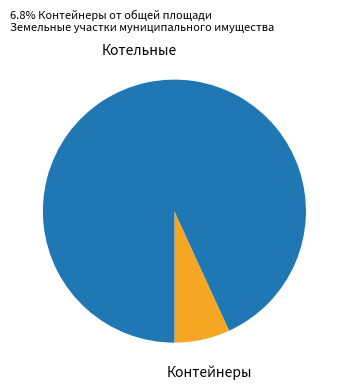

Is there any slice that represents more than half of the pie?

Yes